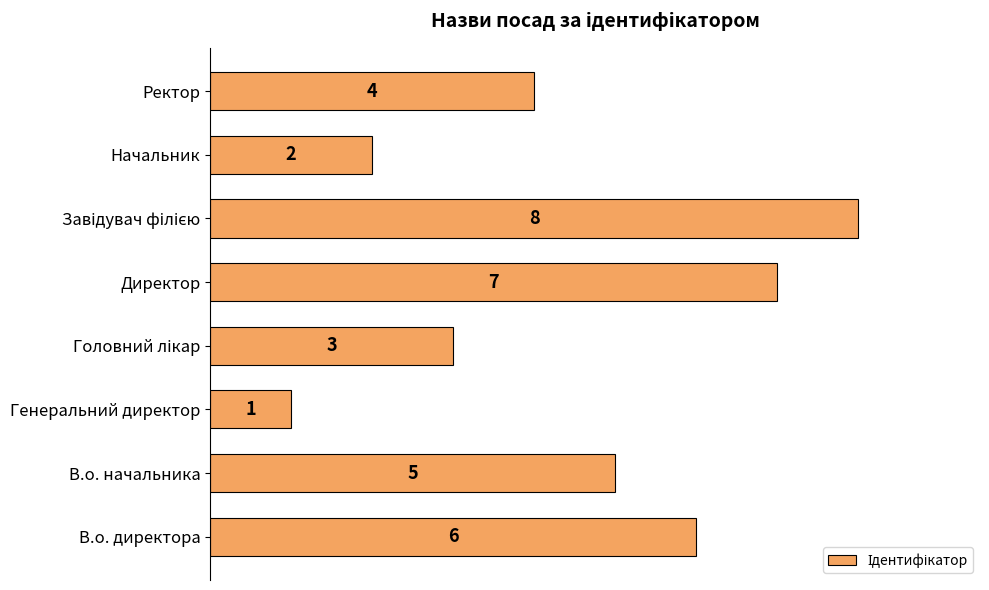

True or false: the data shows 10 at Директор.

False